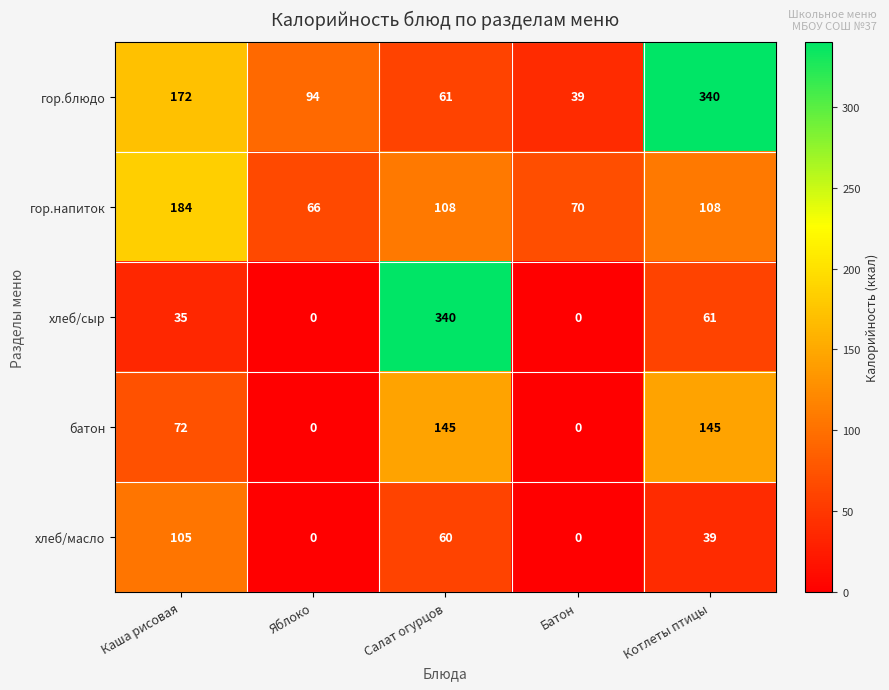

At which category is the sum across all series the highest?

Салат огурцов